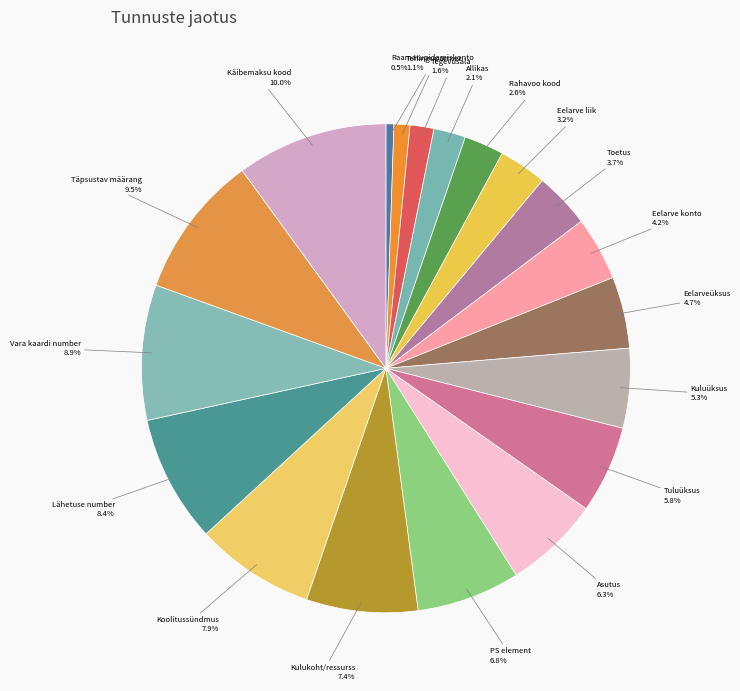

To the nearest percent, what is the average slice percentage?

5%